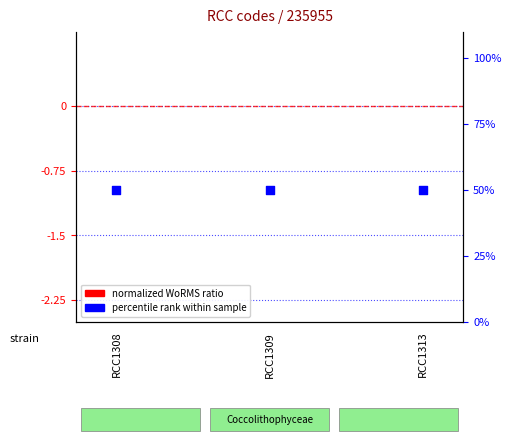

What are all the series names shown in the legend?

normalized WoRMS ratio, percentile rank within sample